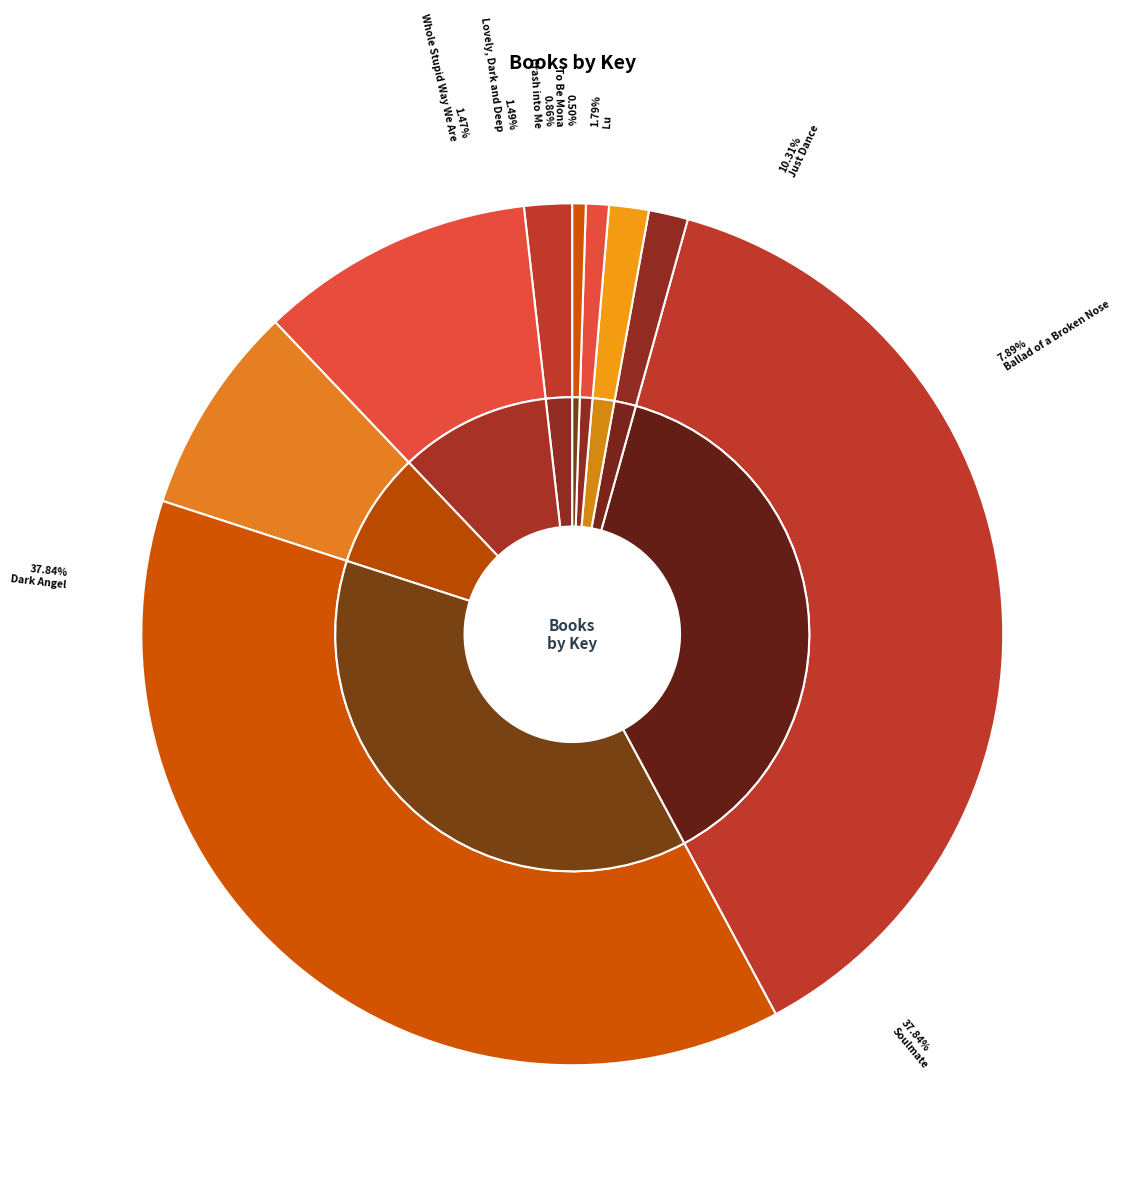

To the nearest percent, what percentage of the pie is Dark Angel?

38%